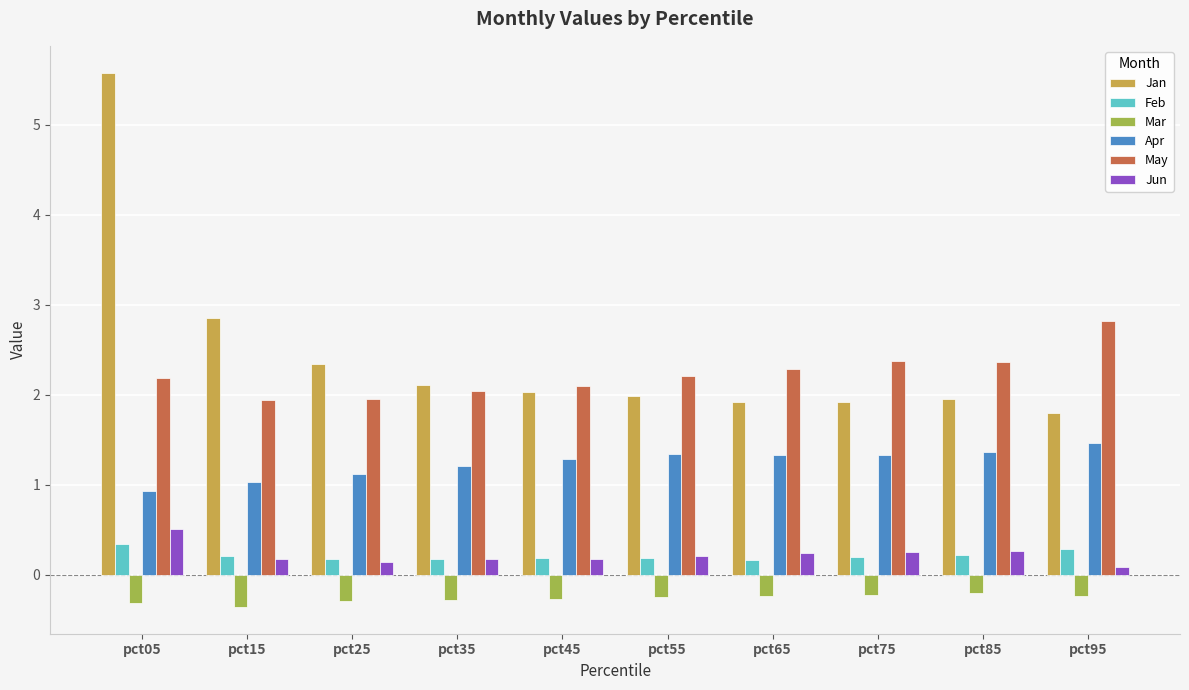

How many data points in Apr are above 1?

9